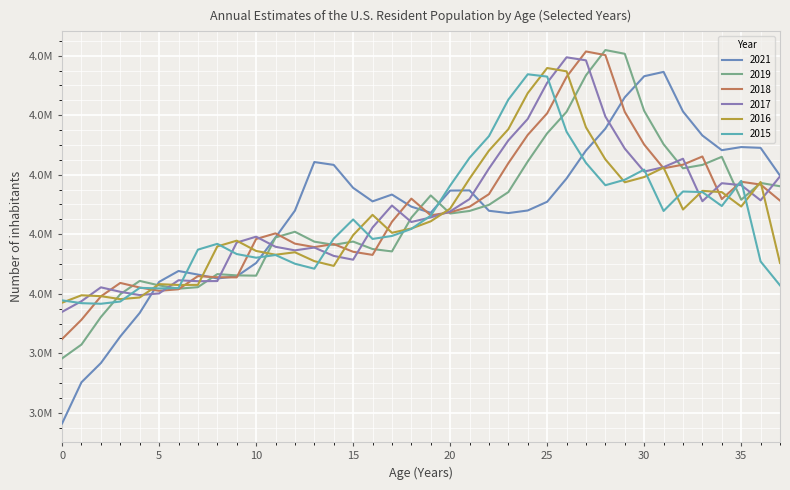

Which series has the largest total across all categories?

2017